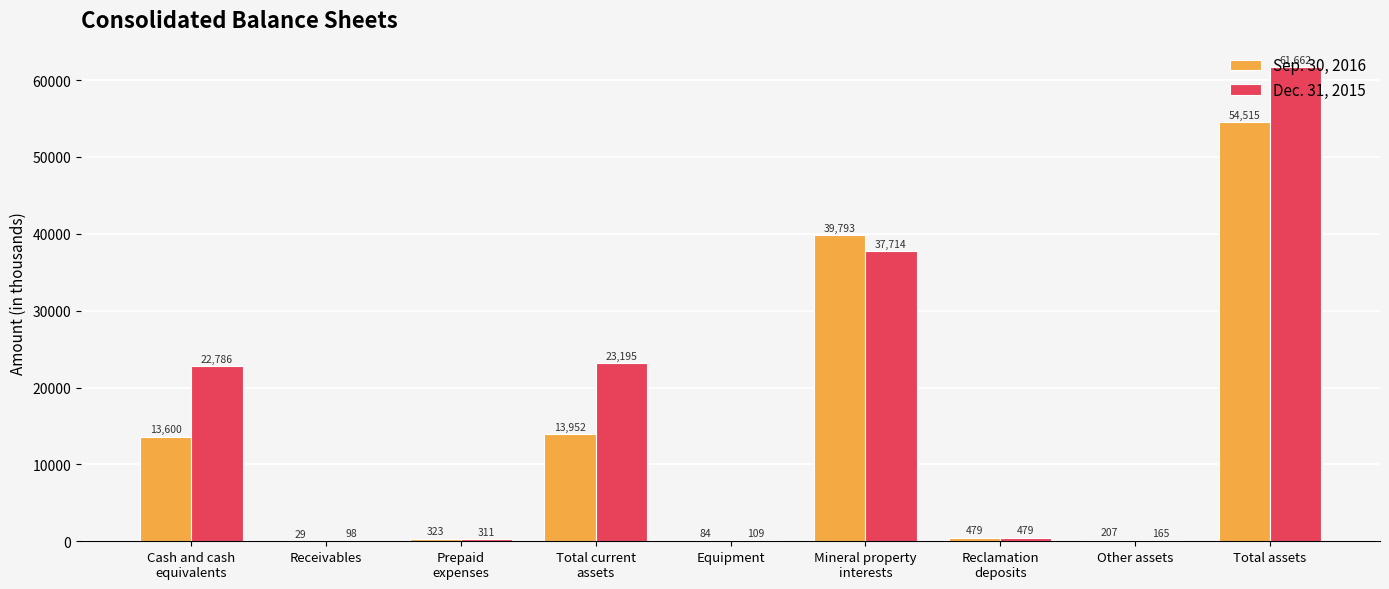

The Sep. 30, 2016 series shows 479 at Reclamation
deposits. True or false?

True